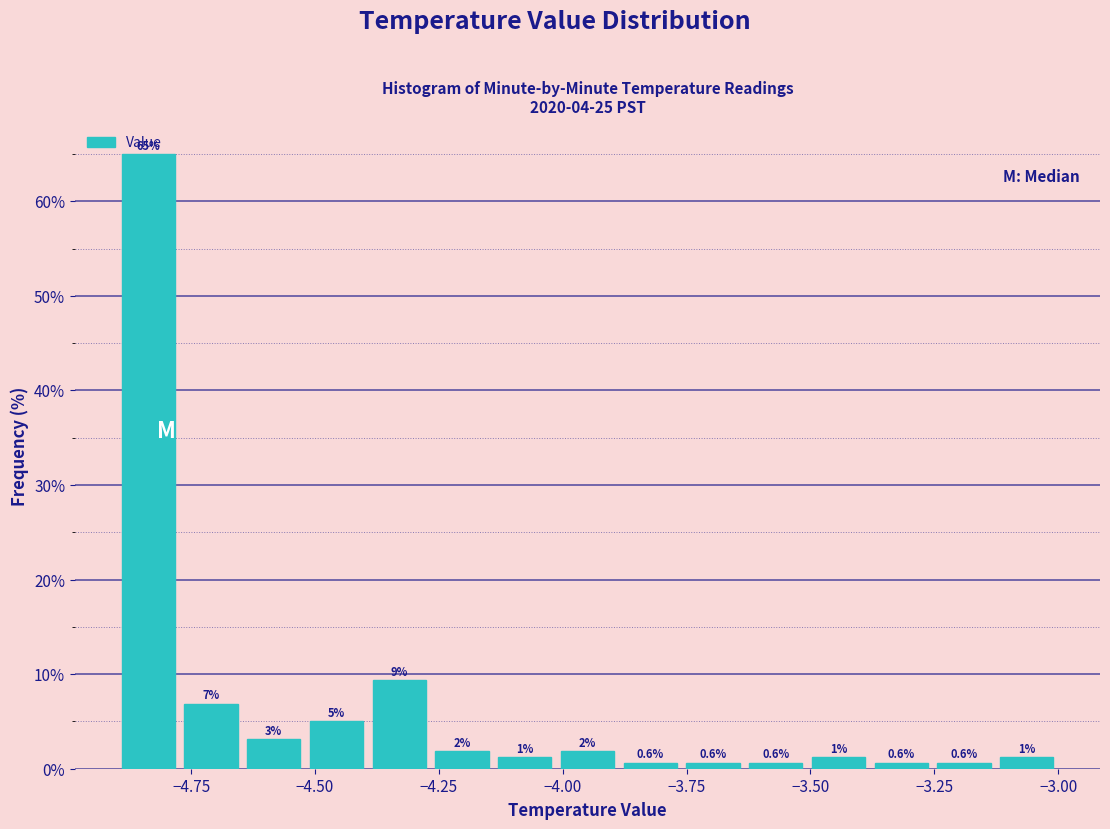

Read against the x-axis, roughly where is the centre of the tallest bar?

-4.85